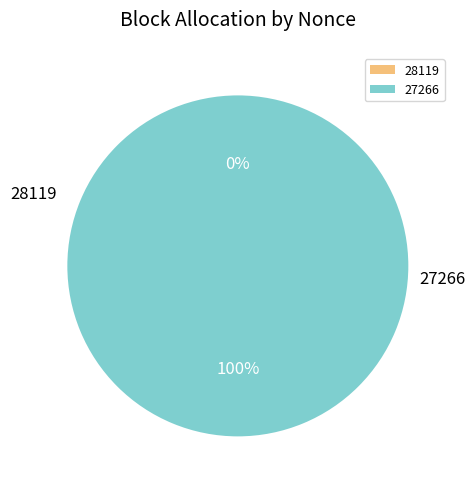

What is the largest slice in the pie chart?

27266